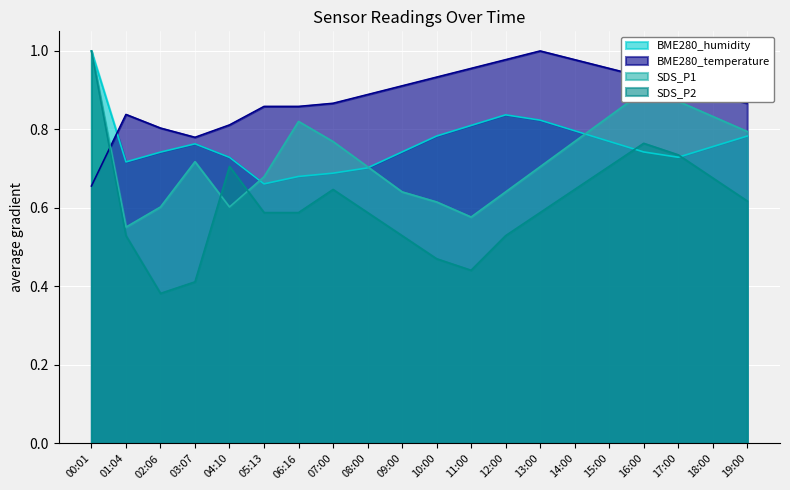

Between 05:13 and 07:00, which series saw the biggest shift?

SDS_P1